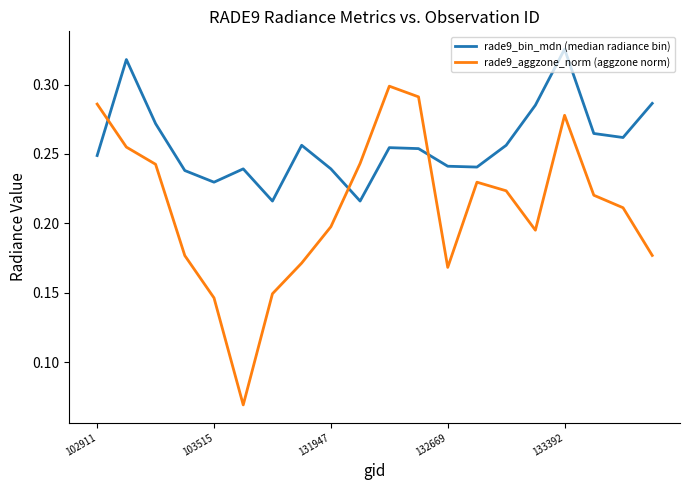

Rank the series by their maximum value, from highest to lowest.

rade9_bin_mdn (median radiance bin), rade9_aggzone_norm (aggzone norm)